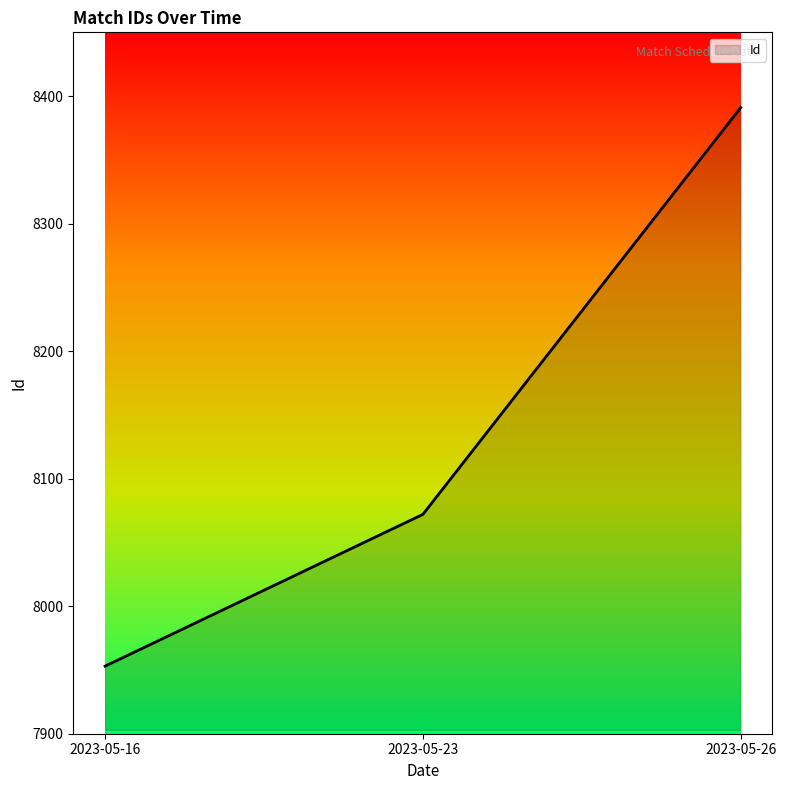

Is it true that the value at 2023-05-26 is 14220?

False